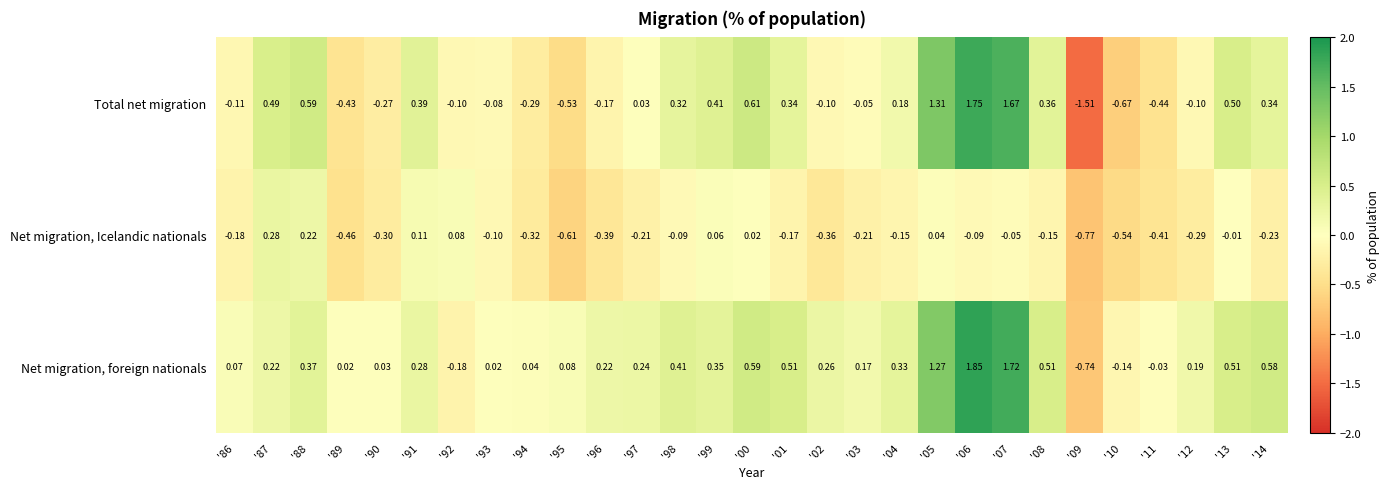

At '94, list the series in order from largest to smallest.

Net migration, foreign nationals, Total net migration, Net migration, Icelandic nationals